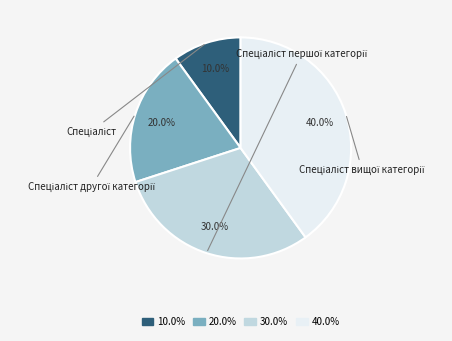

What percentage is NOT represented by Спеціаліст?

90.0%